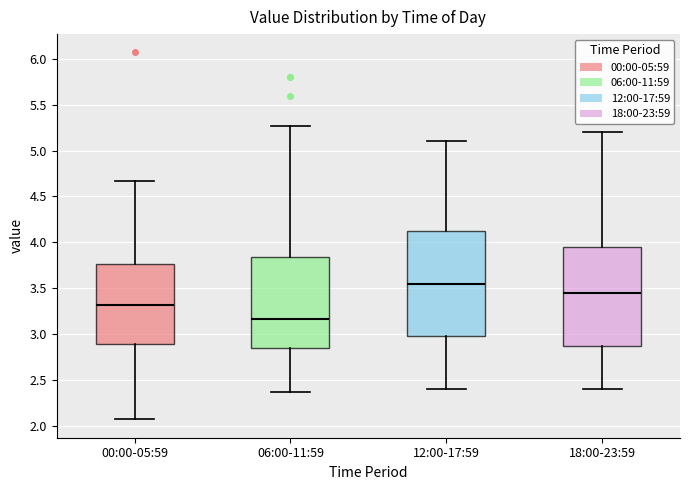

Reading left to right, transcribe this box plot: for each box, give where its median line is, the range the box spans, and where its two whiskers end, as read against the y-axis. The values are not printed on the chart, so give them approximately, as read against the axis.

00:00-05:59: median 3.30, box 2.90 to 3.75, whiskers 2.05 to 4.65
06:00-11:59: median 3.15, box 2.85 to 3.85, whiskers 2.35 to 5.25
12:00-17:59: median 3.55, box 3.00 to 4.15, whiskers 2.40 to 5.10
18:00-23:59: median 3.45, box 2.90 to 3.95, whiskers 2.40 to 5.20